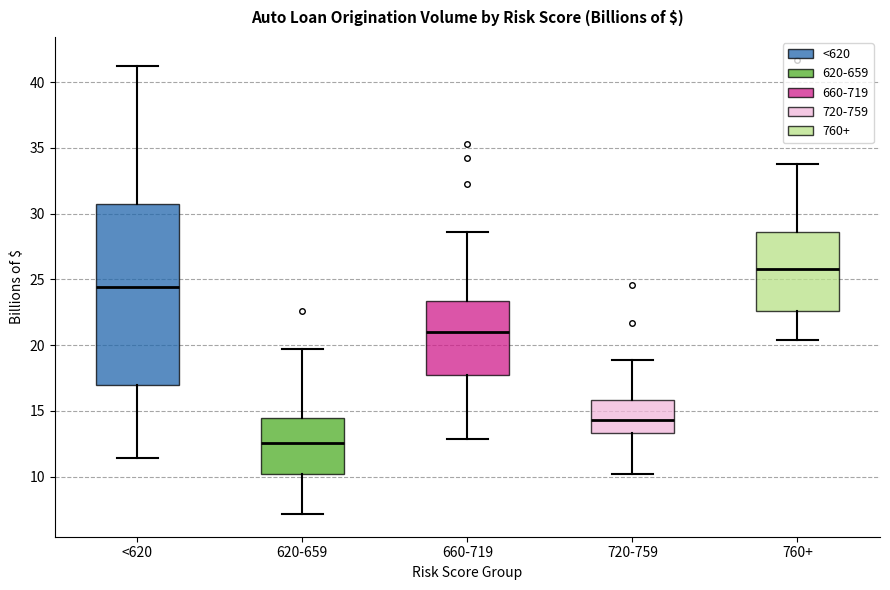

Reading left to right, transcribe this box plot: for each box, give where its median line is, the range the box spans, and where its two whiskers end, as read against the y-axis. The values are not printed on the chart, so give them approximately, as read against the axis.

<620: median 24.5, box 17.0 to 30.5, whiskers 11.5 to 41.0
620-659: median 12.5, box 10.0 to 14.5, whiskers 7.0 to 19.5
660-719: median 21.0, box 17.5 to 23.5, whiskers 13.0 to 28.5
720-759: median 14.5, box 13.5 to 16.0, whiskers 10.0 to 19.0
760+: median 26.0, box 22.5 to 28.5, whiskers 20.5 to 34.0